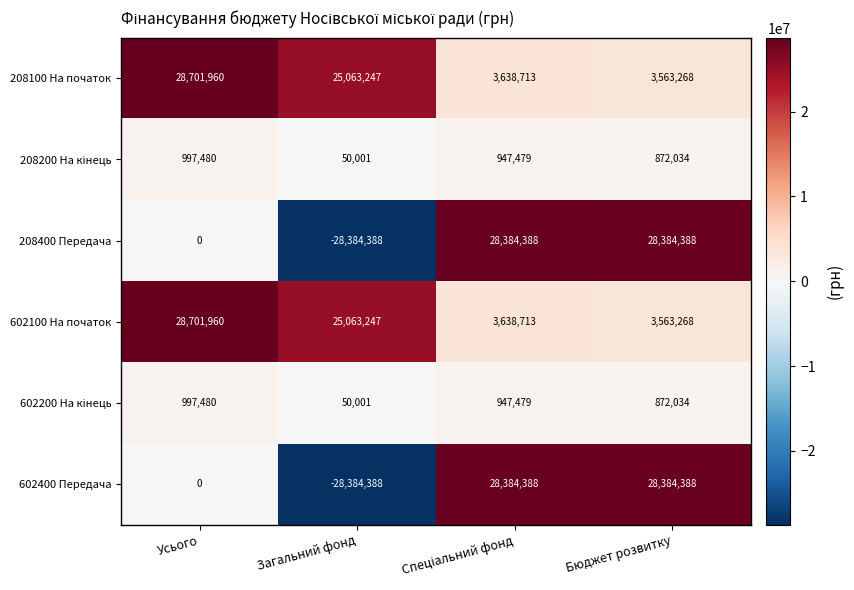

How many categories are shown in the chart?

4